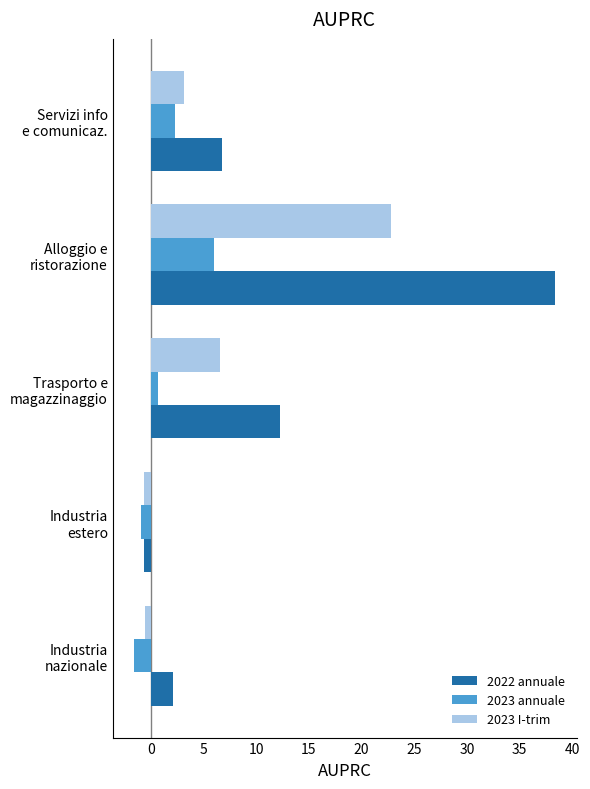

List the series in order of their peak value, highest first.

2022 annuale, 2023 I-trim, 2023 annuale